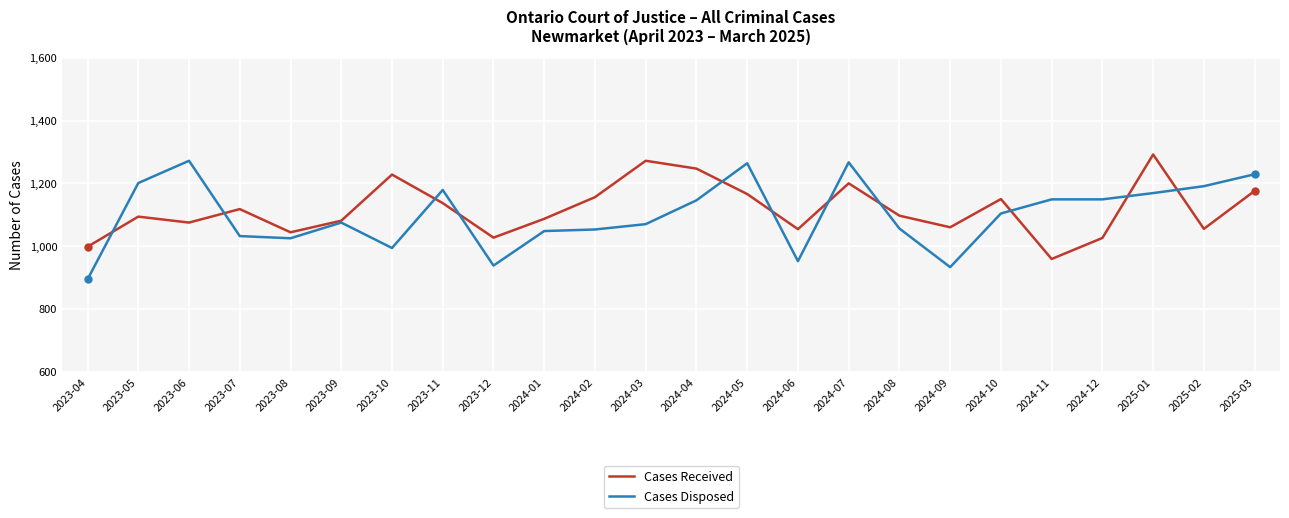

Is this an area chart (filled region under the line)?

No